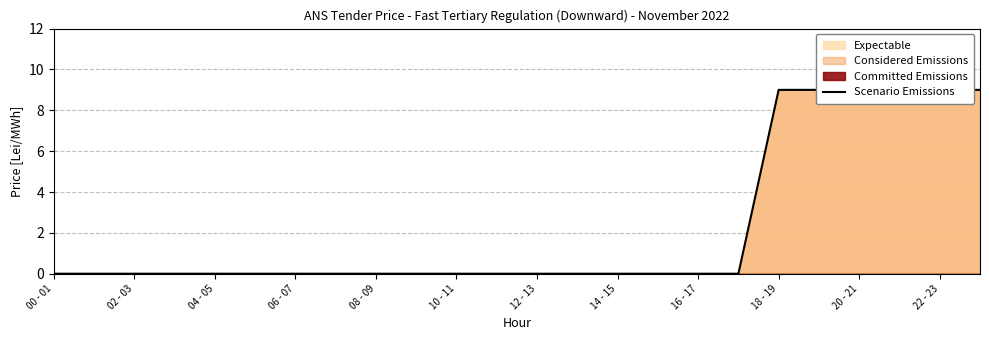

What is the label of the 11th point from the right?

13